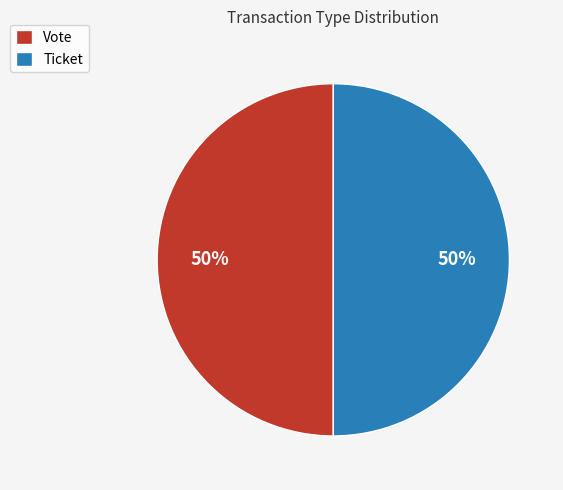

Is it true that Vote is 45% of the pie?

False